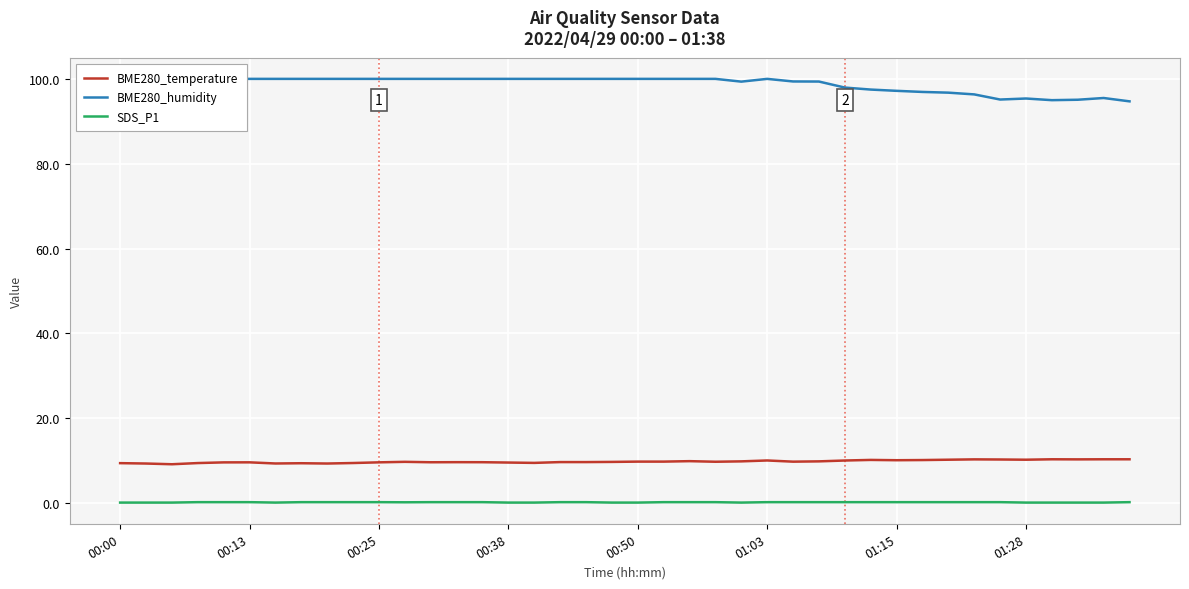

Which category has the highest value across all series?

00:00